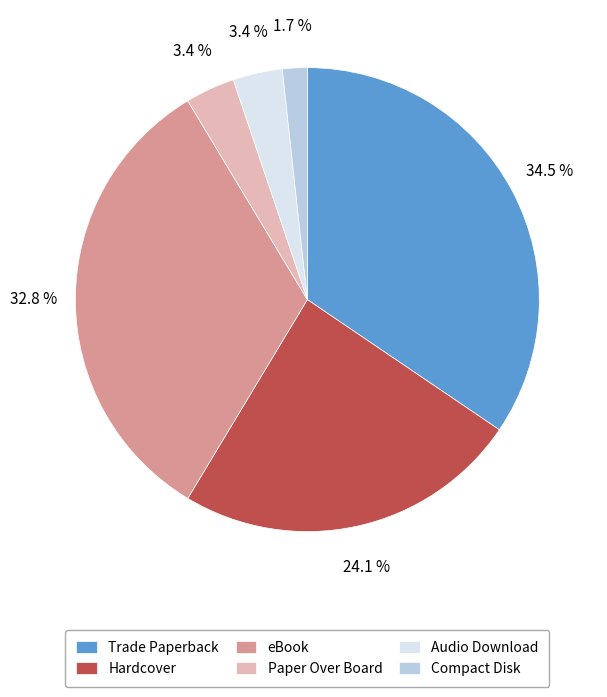

To the nearest percent, what is the difference between the largest and smallest slice percentages?

33%